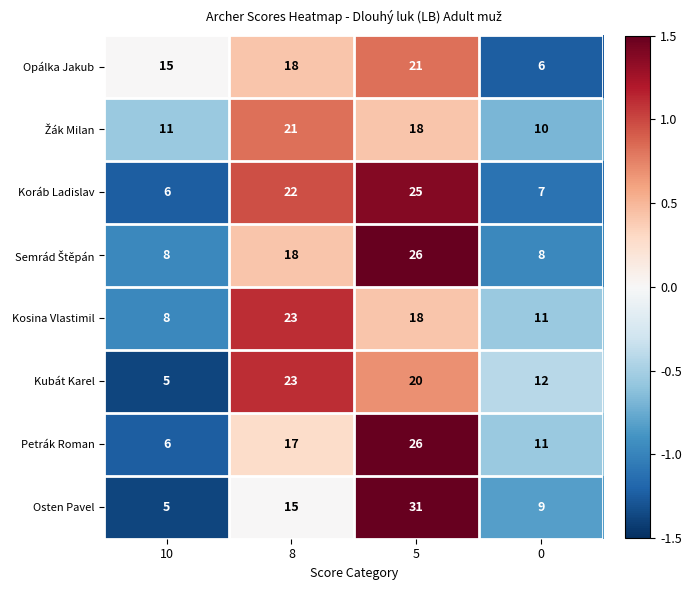

What is the difference between the maximum and minimum values in the Petrák Roman series?

20